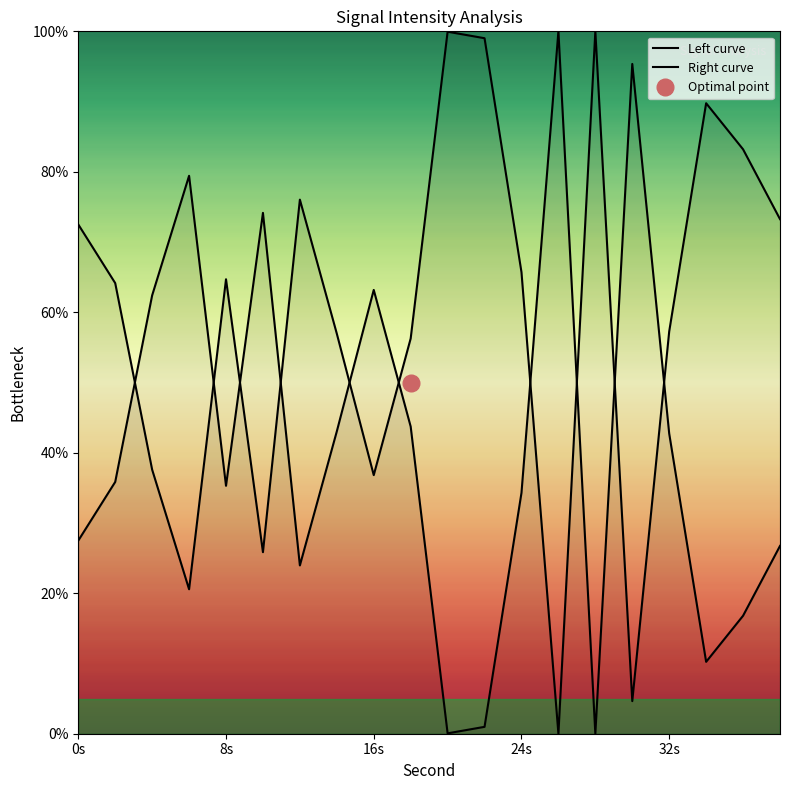

In Left curve, how many points are higher than both neighbors (excluding endpoints)?

5